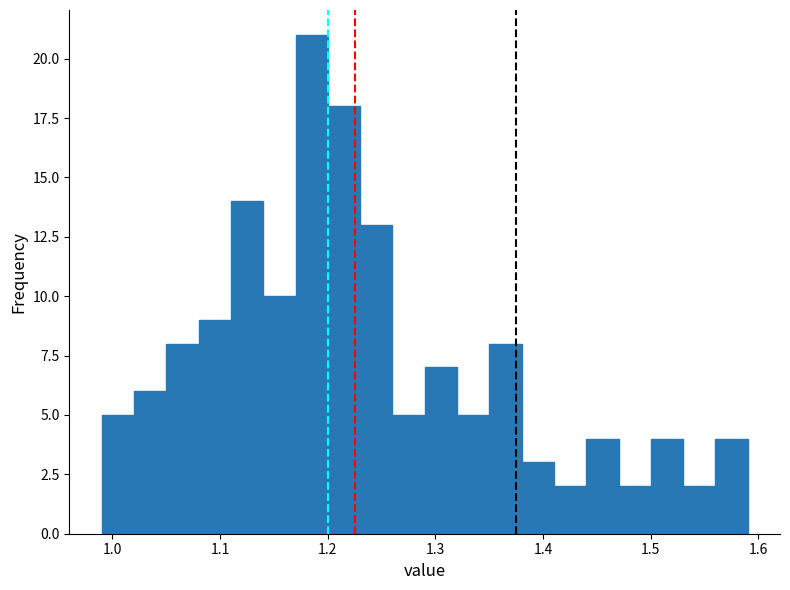

Around what value on the x-axis is the tallest bar? Give the approximate position of its centre, as read against the axis.

1.19